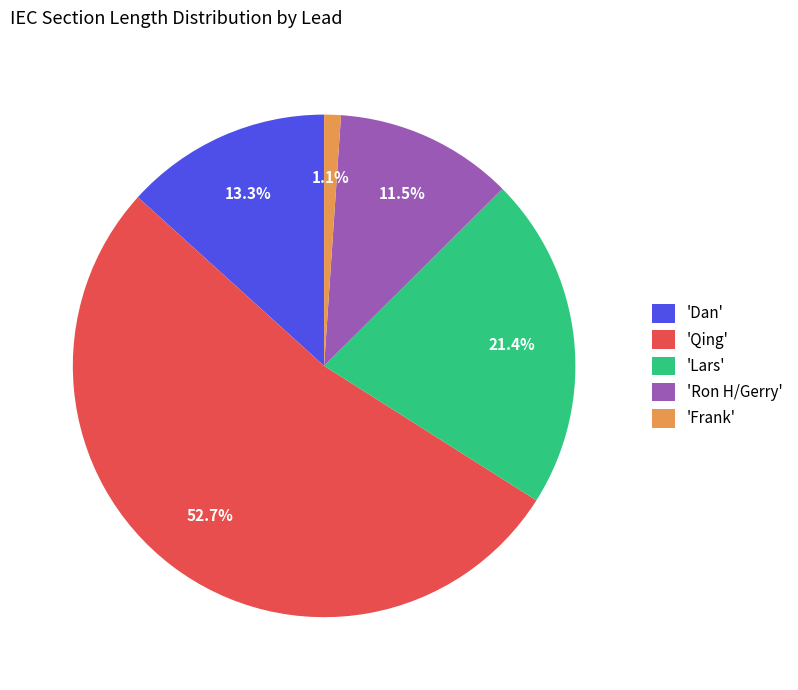

Which has a higher value, 'Lars' or 'Frank'?

'Lars'